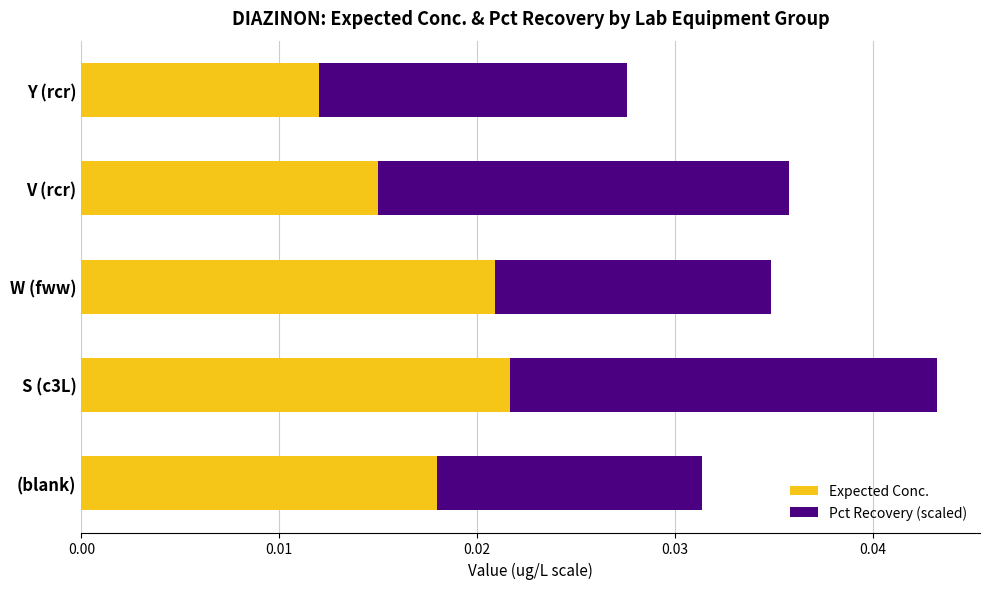

Rank the categories by Expected Conc. value from highest to lowest.

S (c3L), W (fww), (blank), V (rcr), Y (rcr)